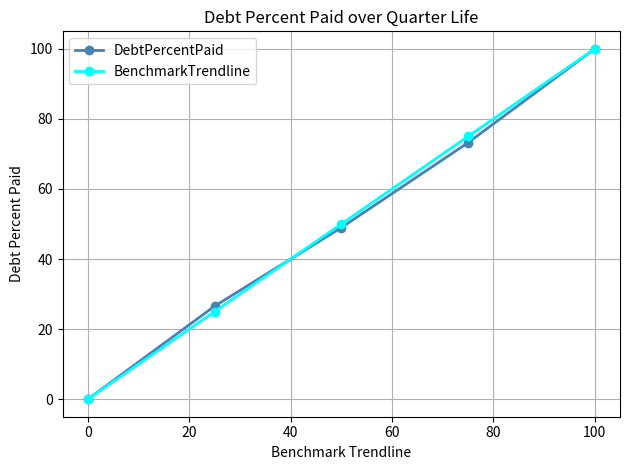

True or false: DebtPercentPaid has more than 2 points higher than both neighbors.

False